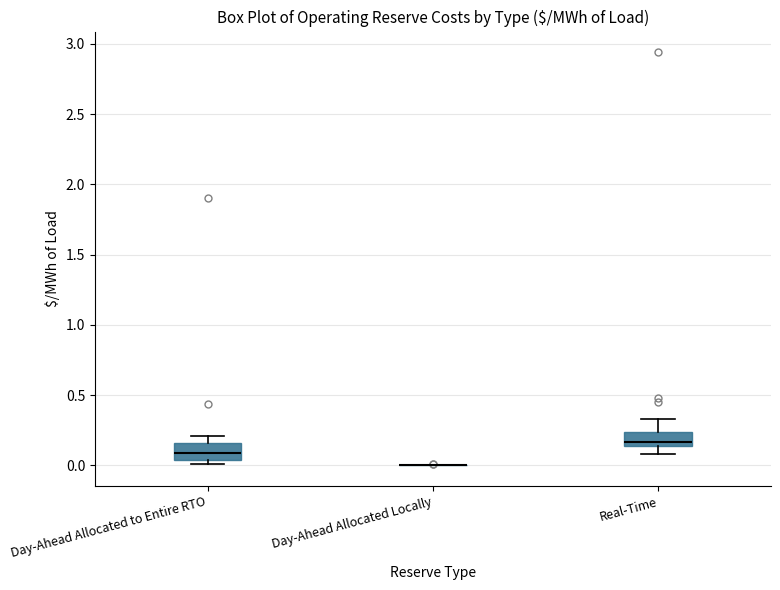

Reading left to right, read every box against the y-axis: the position of its median line, the range the box covers, and the ends of its whiskers. The values are not printed on the chart, so give them approximately, as read against the axis.

Day-Ahead Allocated to Entire RTO: median 0.10, box 0.05 to 0.15, whiskers 0.00 to 0.20
Day-Ahead Allocated Locally: box collapsed to a line at 0.00, whiskers 0.00 to 0.00
Real-Time: median 0.15 (just above the box's lower edge), box 0.15 to 0.25, whiskers 0.10 to 0.35